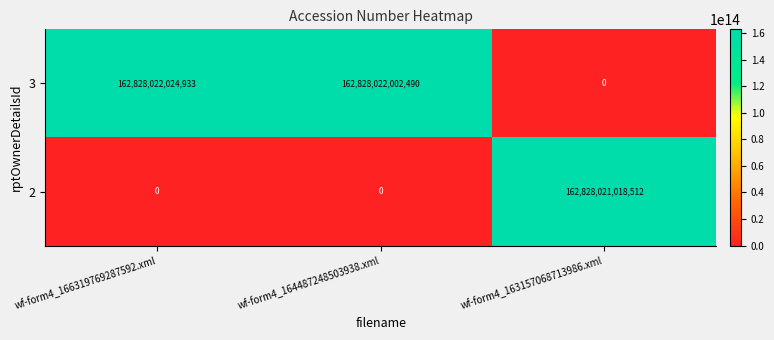

At which category is the sum across all series the highest?

wf-form4_166319769287592.xml